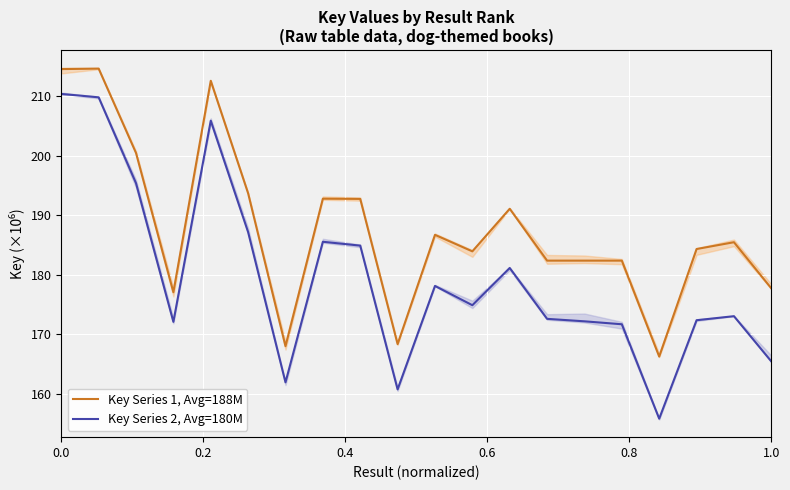

What are all the series names shown in the legend?

Key Series 1, Avg=188M, Key Series 2, Avg=180M